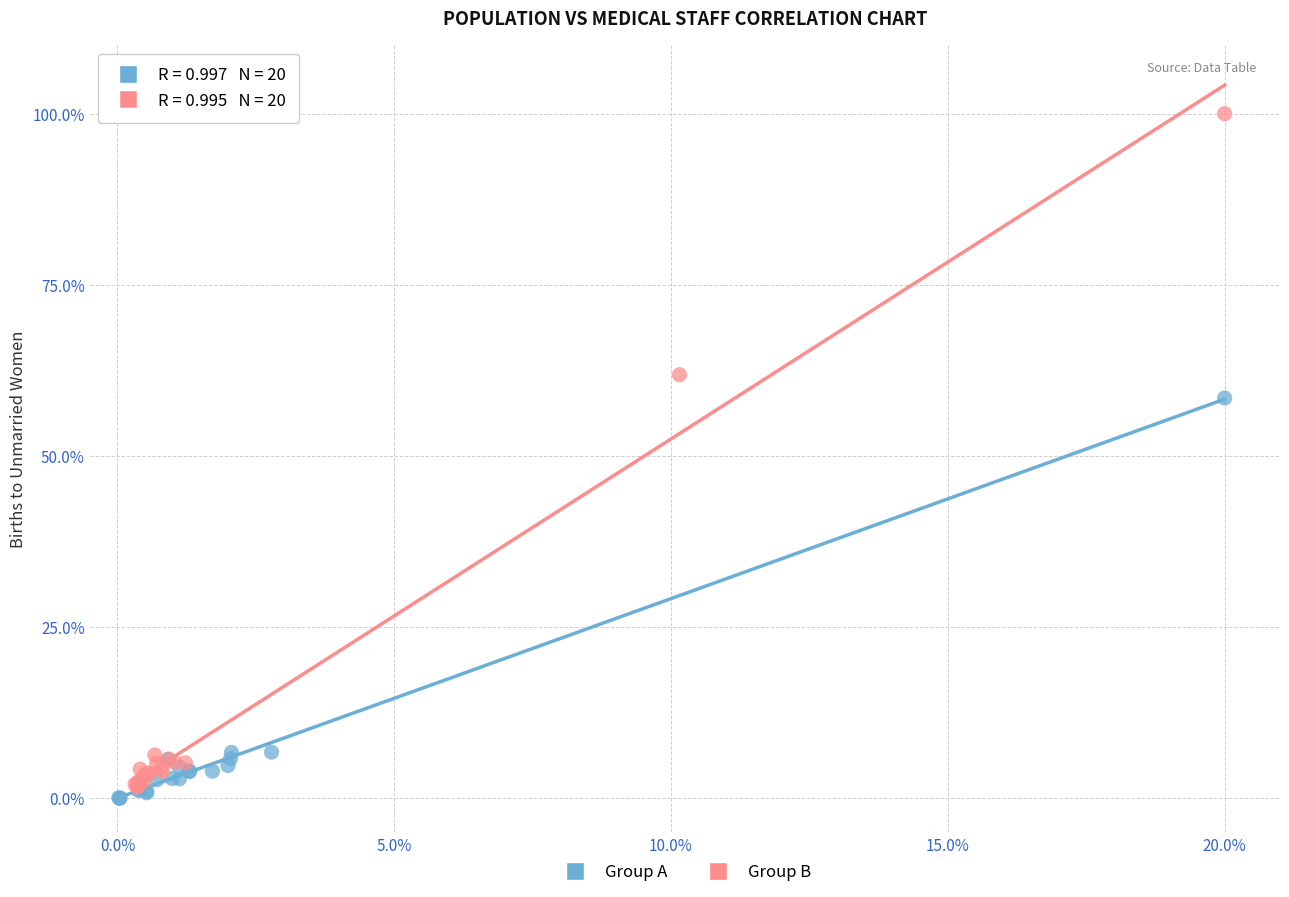

Which series contains the highest Y value?

Group B